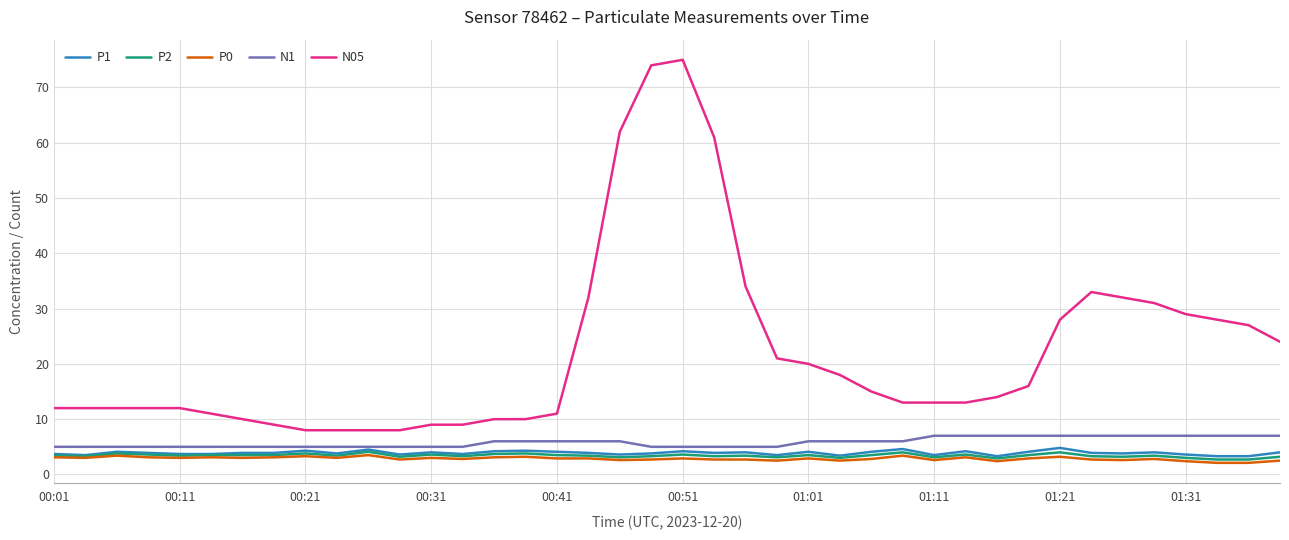

Which series has the largest total across all categories?

N05